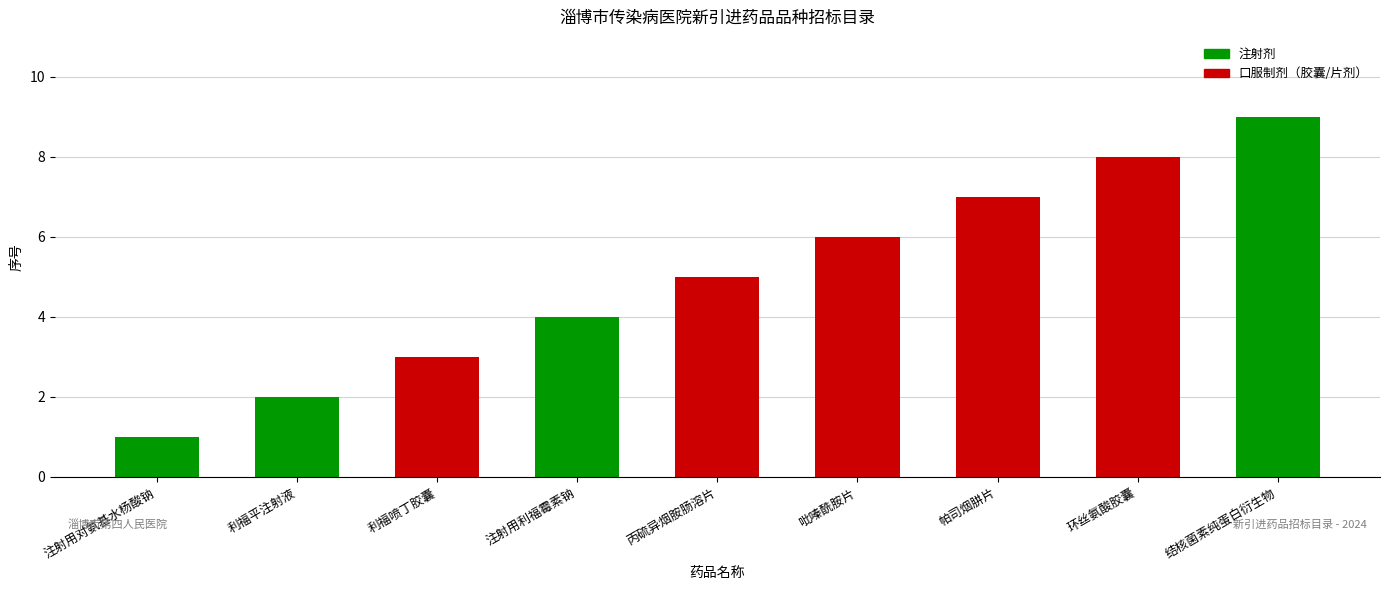

What is the greatest value displayed?

9